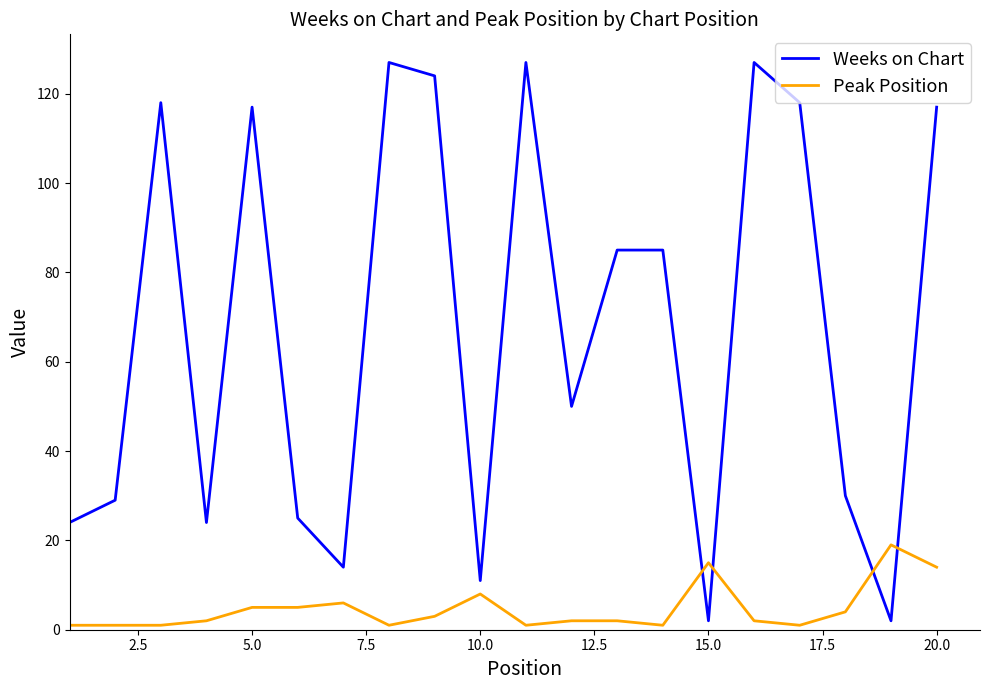

List the series in order of their peak value, lowest first.

Peak Position, Weeks on Chart